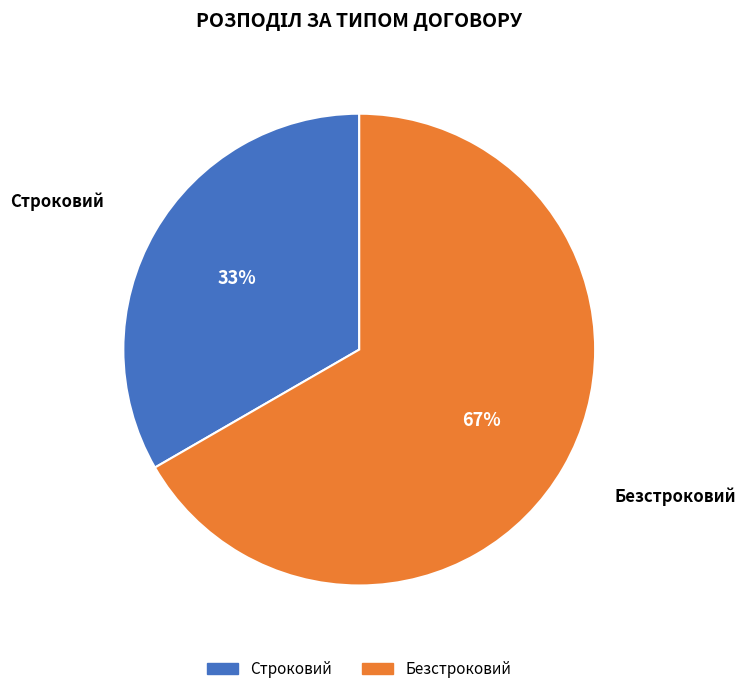

Approximately how many times larger is the value at Строковий compared to Безстроковий?

0.5